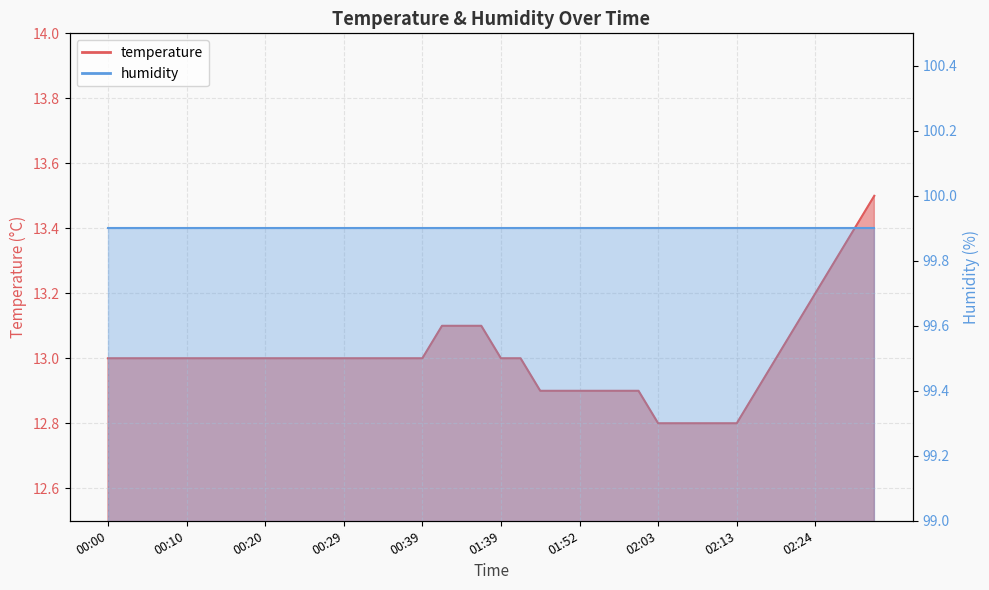

What is the approximate value at 00:20?

13.0